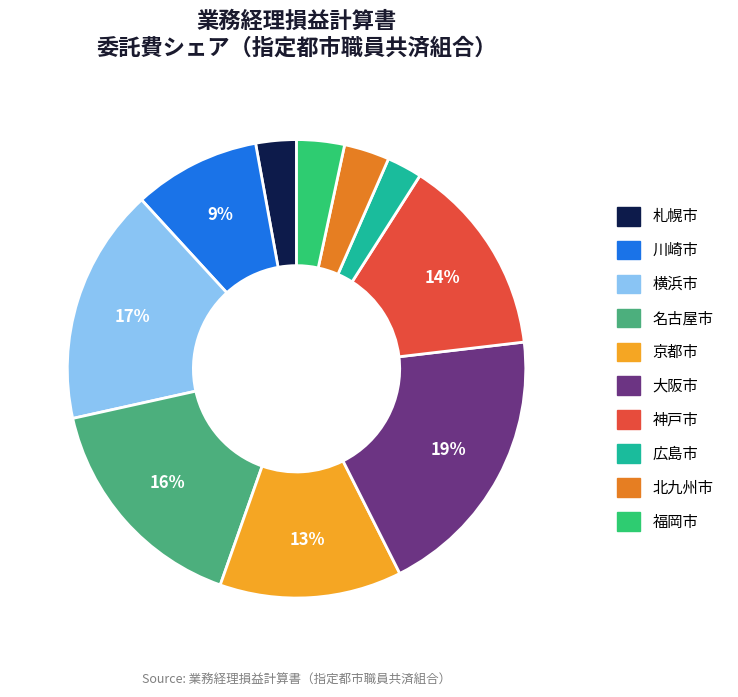

The 広島市 slice represents 13% of the pie. True or false?

False